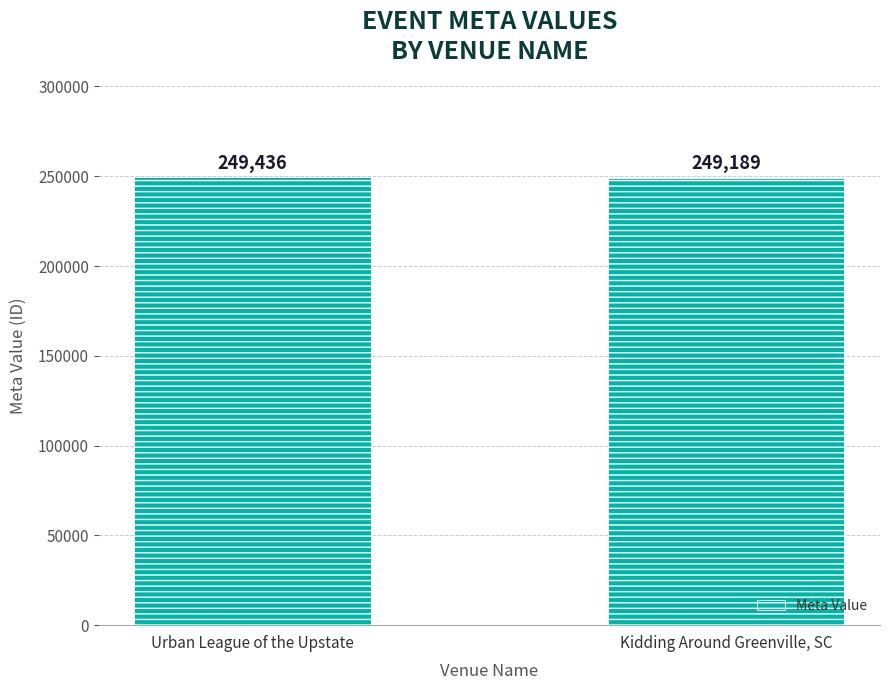

What is the value of the 2nd bar from the left?

249189